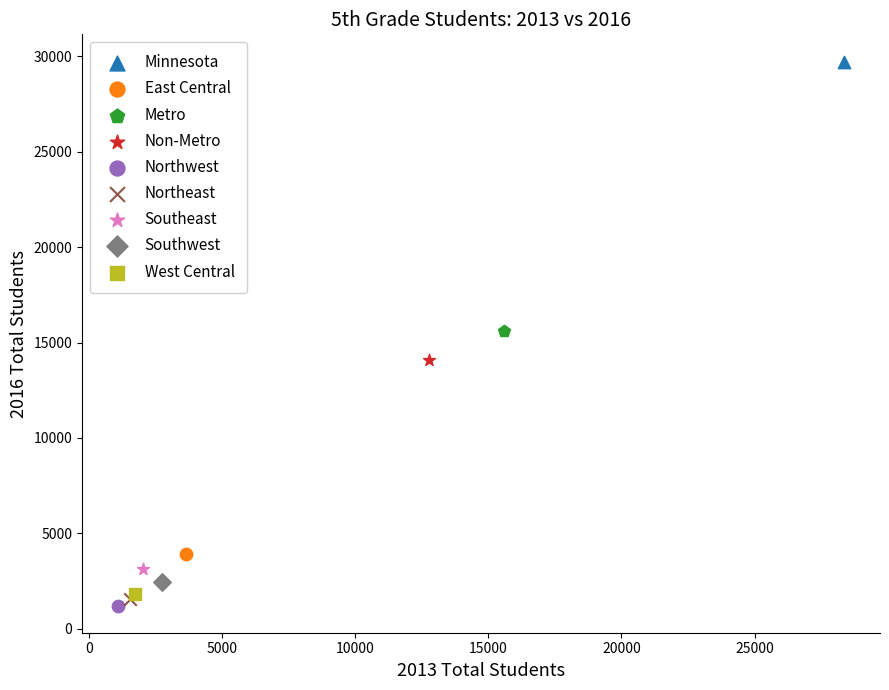

Which series reaches the minimum Y coordinate?

Northwest